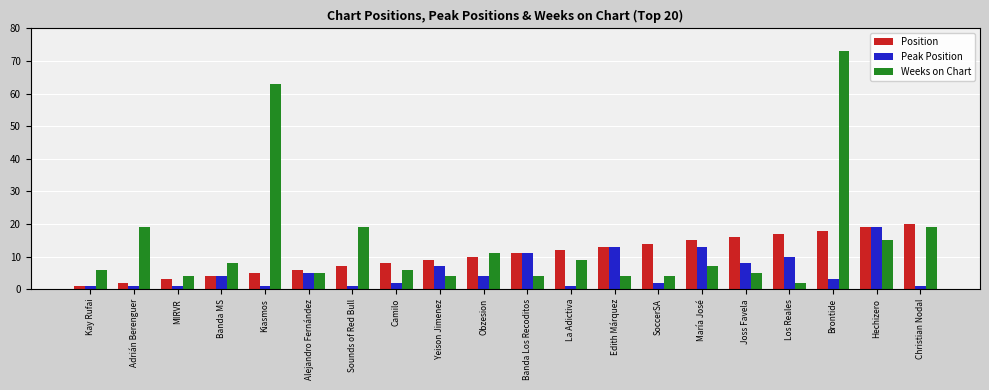

Reading left to right, what are all the values shown in this chart?

Position: Kay Rufai=1	Adrián Berenguer=2	MIRVR=3	Banda MS=4	Kiasmos=5	Alejandro Fernández=6	Sounds of Red Bull=7	Camilo=8	Yeison Jimenez=9	Obzesion=10	Banda Los Recoditos=11	La Adictiva=12	Edith Márquez=13	SoccerSA=14	María José=15	Joss Favela=16	Los Reales=17	Brontide=18	Hechizero=19	Christian Nodal=20
Peak Position: Kay Rufai=1	Adrián Berenguer=1	MIRVR=1	Banda MS=4	Kiasmos=1	Alejandro Fernández=5	Sounds of Red Bull=1	Camilo=2	Yeison Jimenez=7	Obzesion=4	Banda Los Recoditos=11	La Adictiva=1	Edith Márquez=13	SoccerSA=2	María José=13	Joss Favela=8	Los Reales=10	Brontide=3	Hechizero=19	Christian Nodal=1
Weeks on Chart: Kay Rufai=6	Adrián Berenguer=19	MIRVR=4	Banda MS=8	Kiasmos=63	Alejandro Fernández=5	Sounds of Red Bull=19	Camilo=6	Yeison Jimenez=4	Obzesion=11	Banda Los Recoditos=4	La Adictiva=9	Edith Márquez=4	SoccerSA=4	María José=7	Joss Favela=5	Los Reales=2	Brontide=73	Hechizero=15	Christian Nodal=19